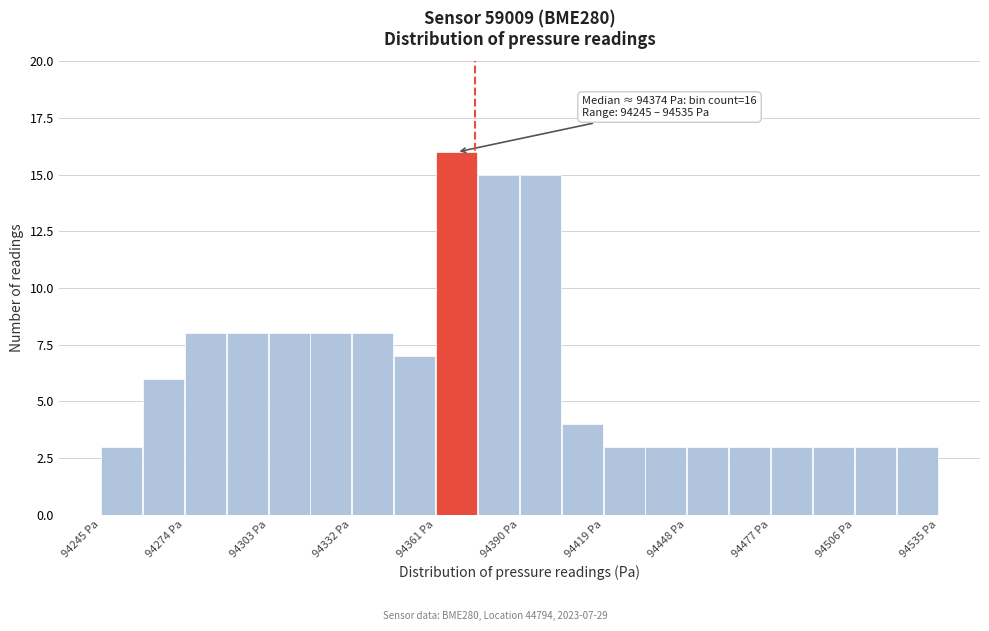

Read against the x-axis, roughly where is the centre of the tallest bar?

94370